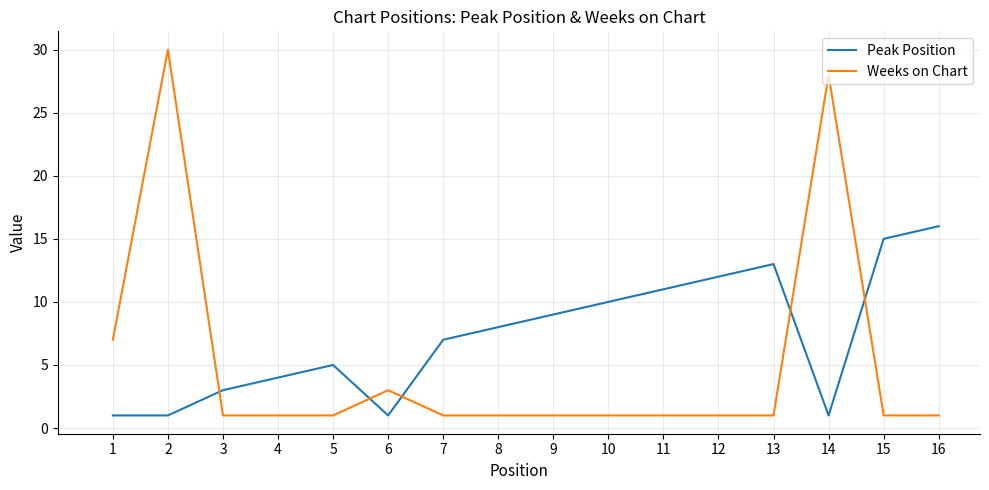

List the series in order of their peak value, highest first.

Weeks on Chart, Peak Position